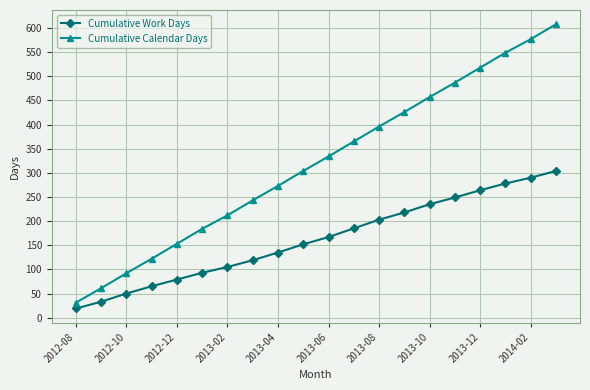

How many lines are shown in the chart?

2